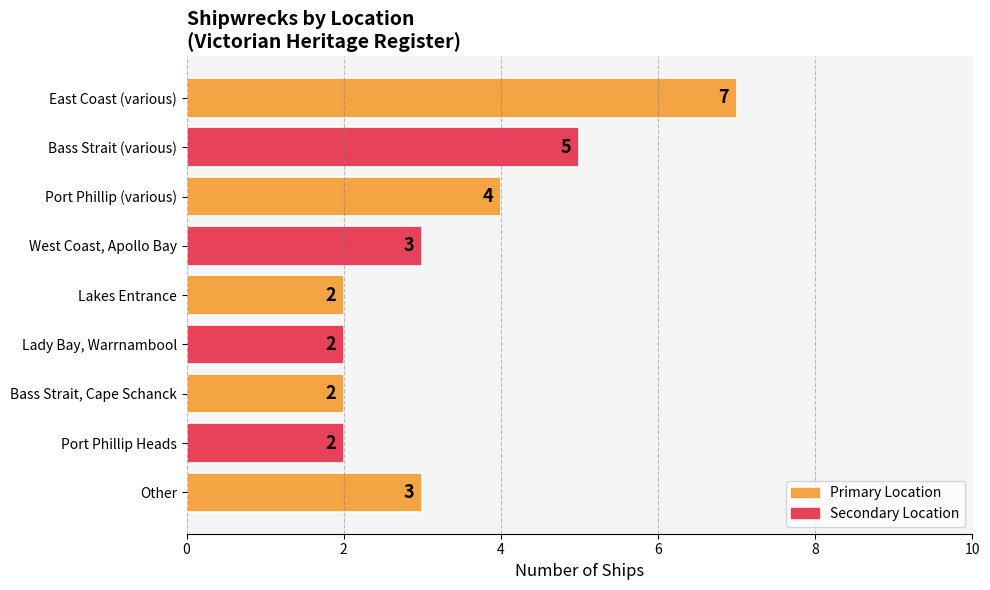

What is the difference between the second highest and second lowest values?

3